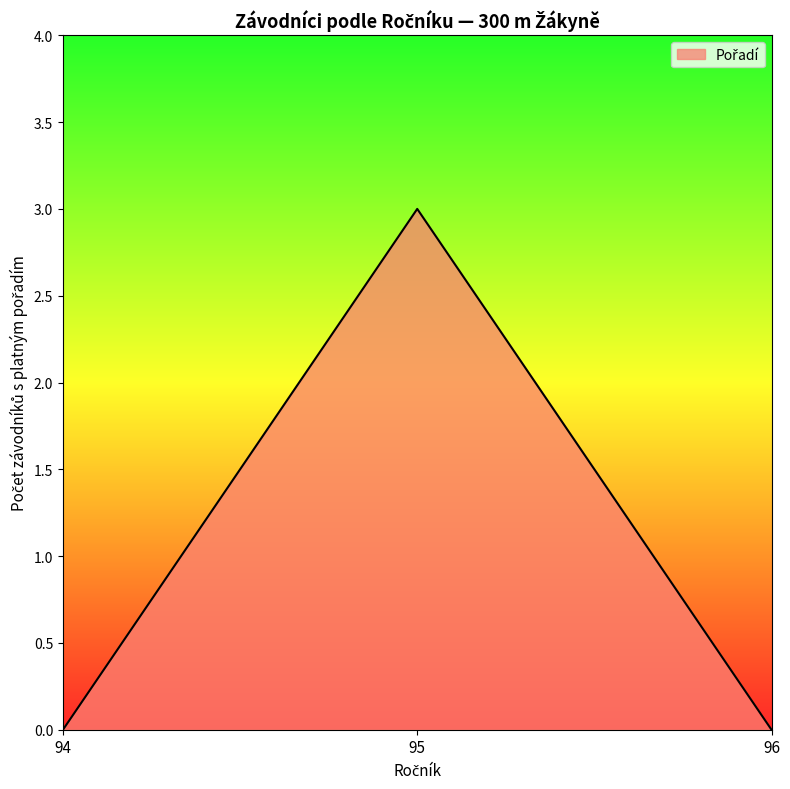

Which category has the highest value across all series?

95